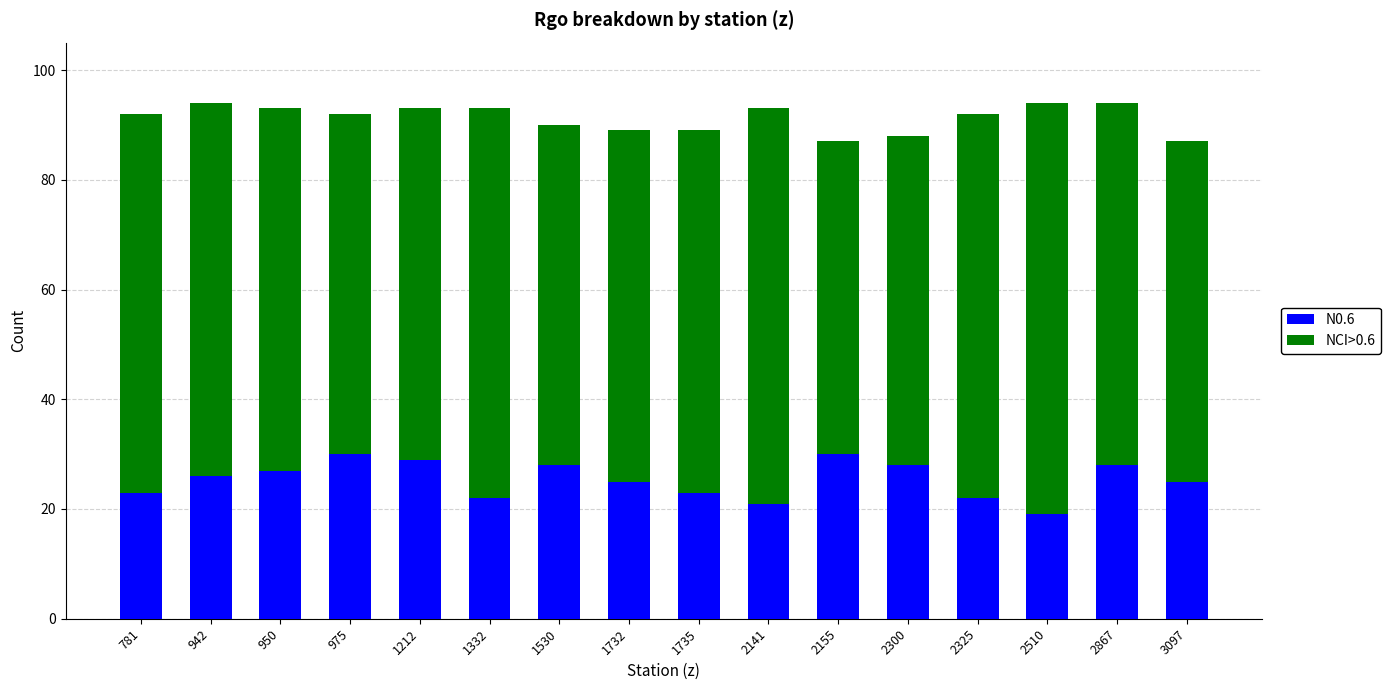

Is it true that N0.6 equals 27 at 950?

True